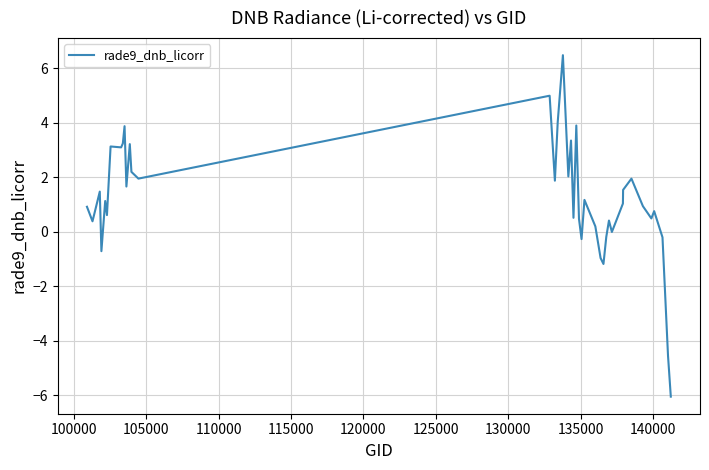

What is the maximum value shown in the chart?

6.5